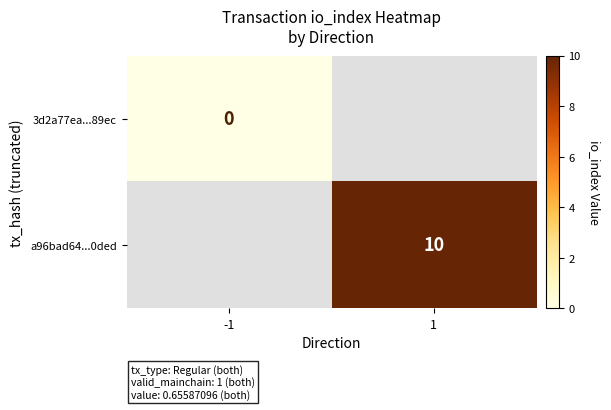

The value of a96bad64...0ded at 1 is 10. True or false?

True